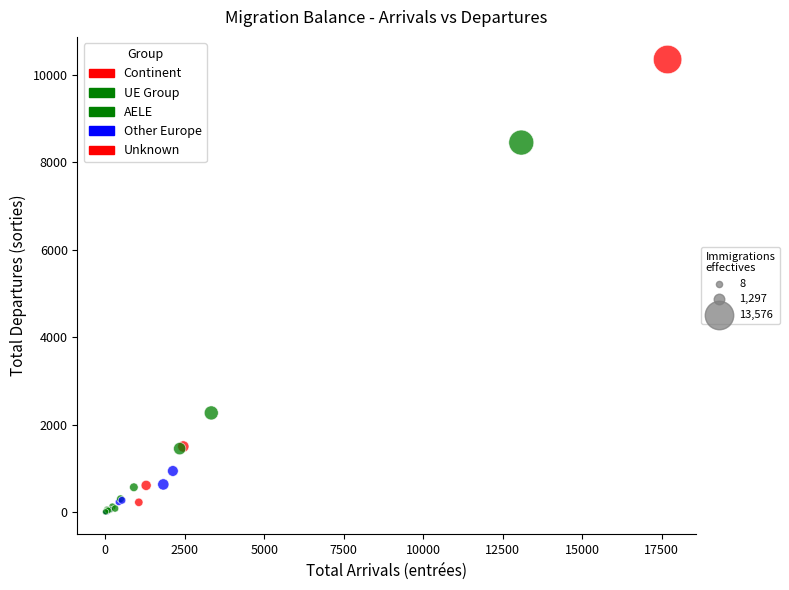

What Y value in the scatter plot is closest to 5177?

2269